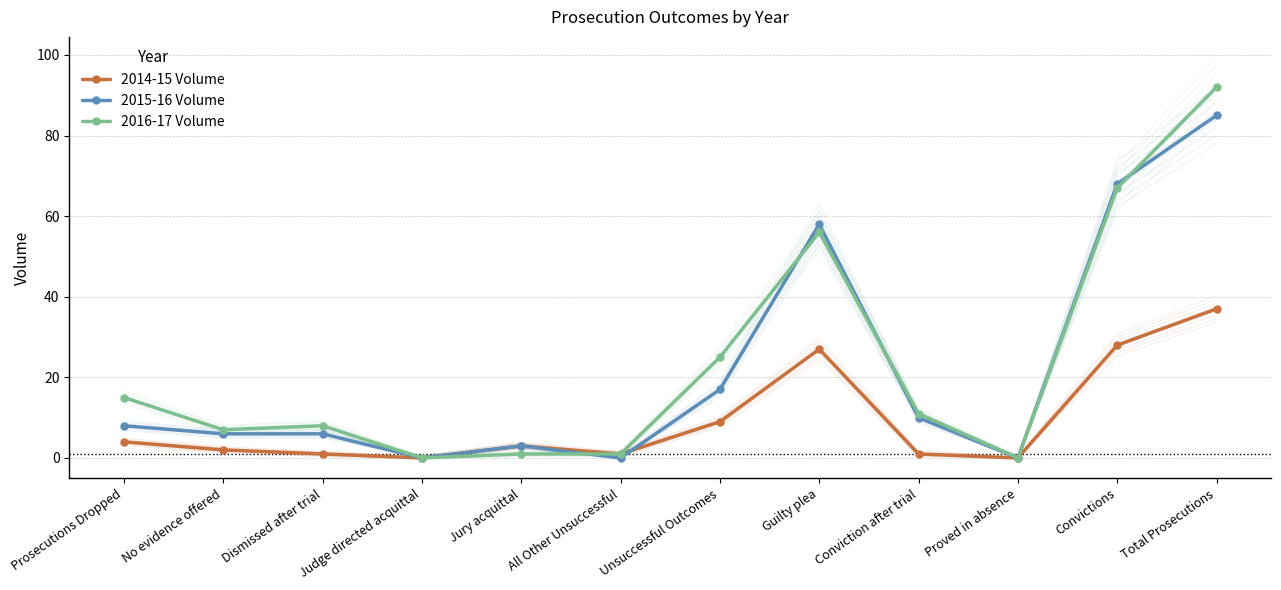

What is the sum of the 2015-16 Volume values at All Other Unsuccessful and Unsuccessful Outcomes?

17